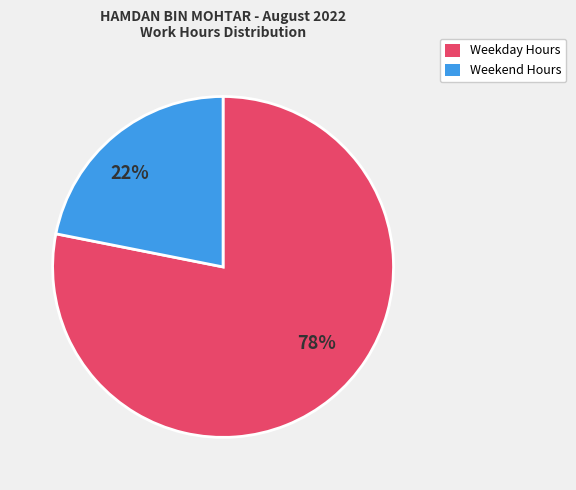

To the nearest percent, what is the difference between the largest and smallest slice percentages?

56%